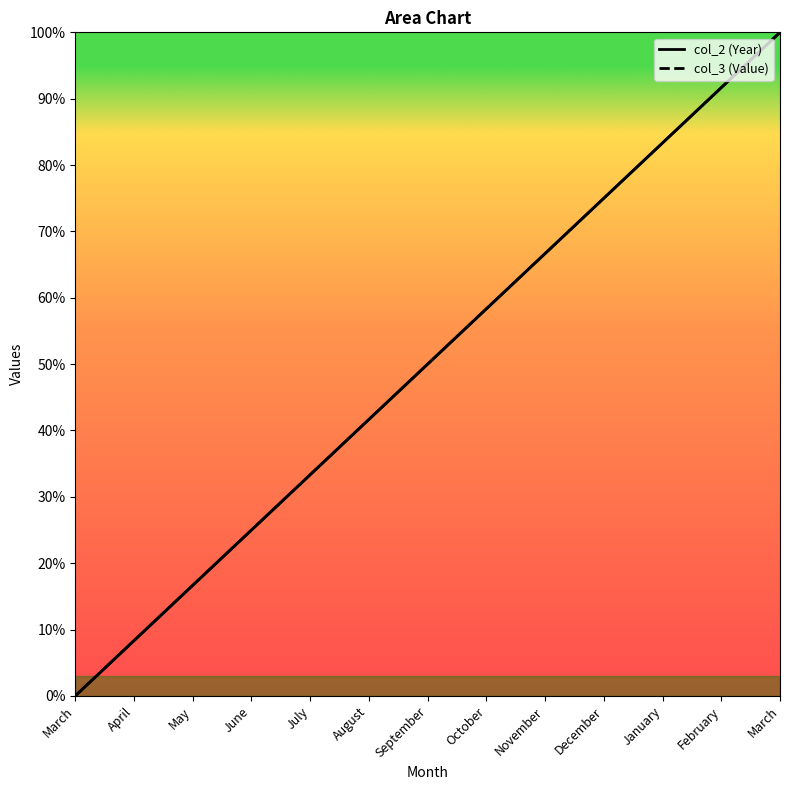

The value of col_3 at February is 52.3. True or false?

False